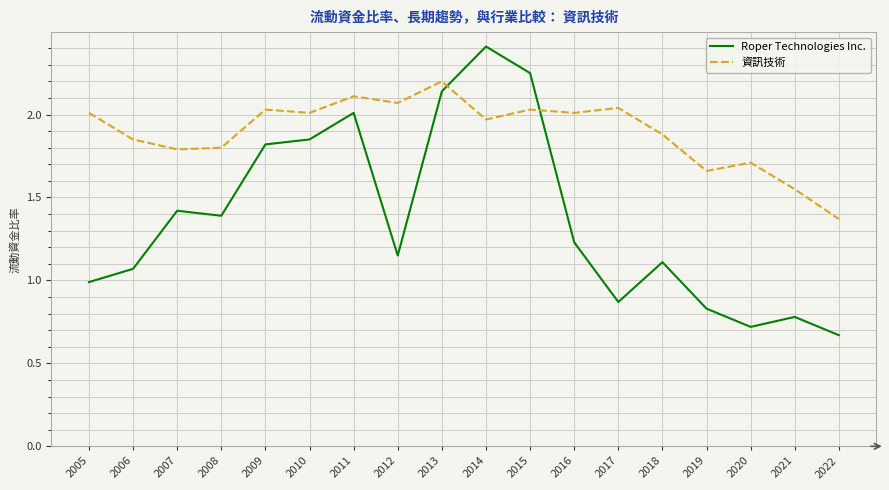

True or false: 資訊技術 and Roper Technologies Inc. cross at least once.

True